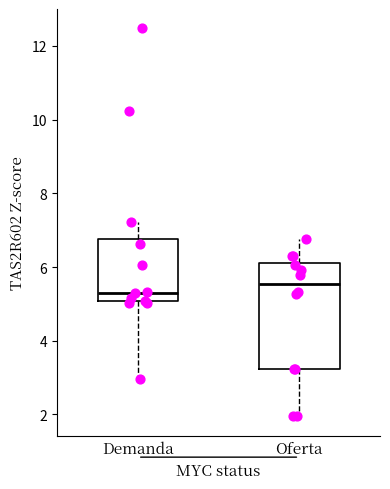

Reading left to right, read every box against the y-axis: the position of its median line, the range the box covers, and the ends of its whiskers. The values are not printed on the chart, so give them approximately, as read against the axis.

Demanda: median 5.4, box 5.0 to 6.8, whiskers 3.0 to 7.2
Oferta: median 5.6, box 3.2 to 6.2, whiskers 2.0 to 6.8